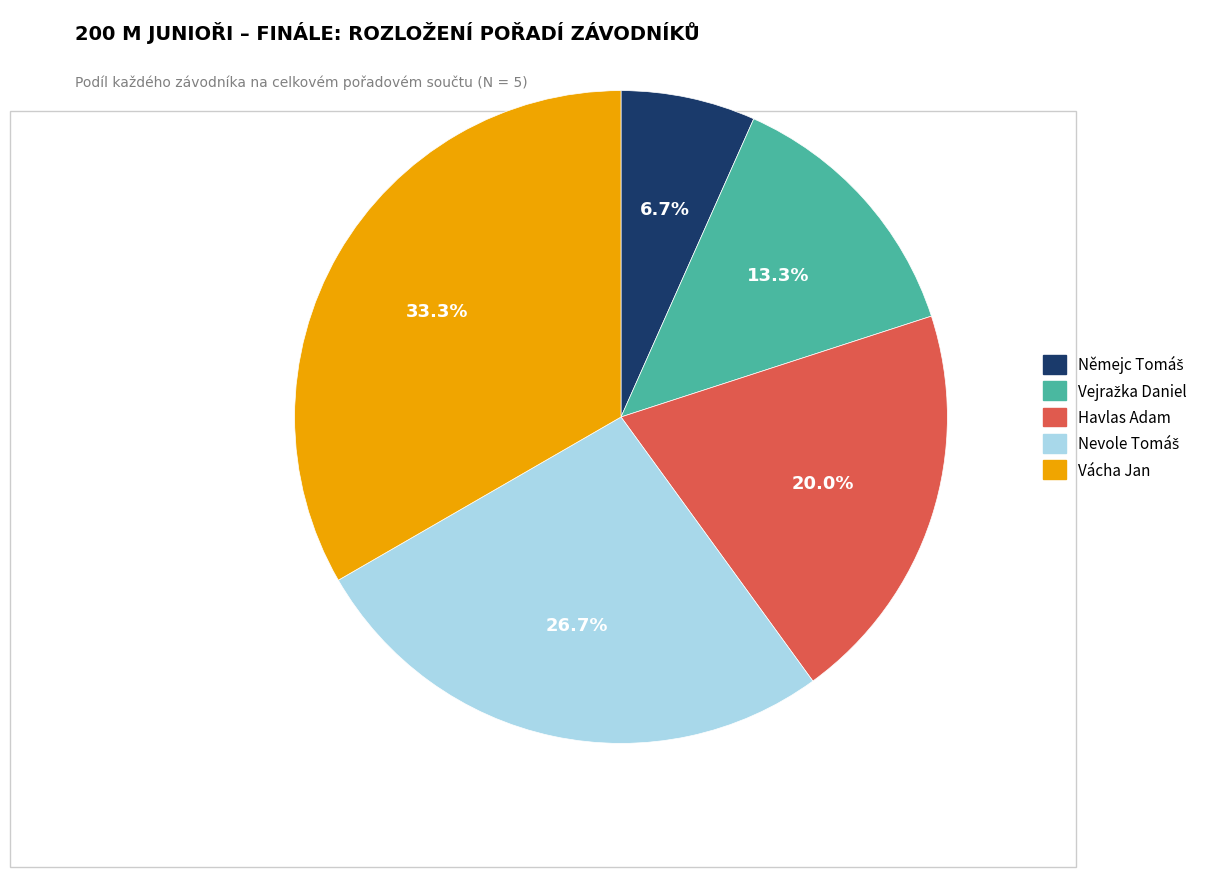

Is there a majority slice in this chart?

No